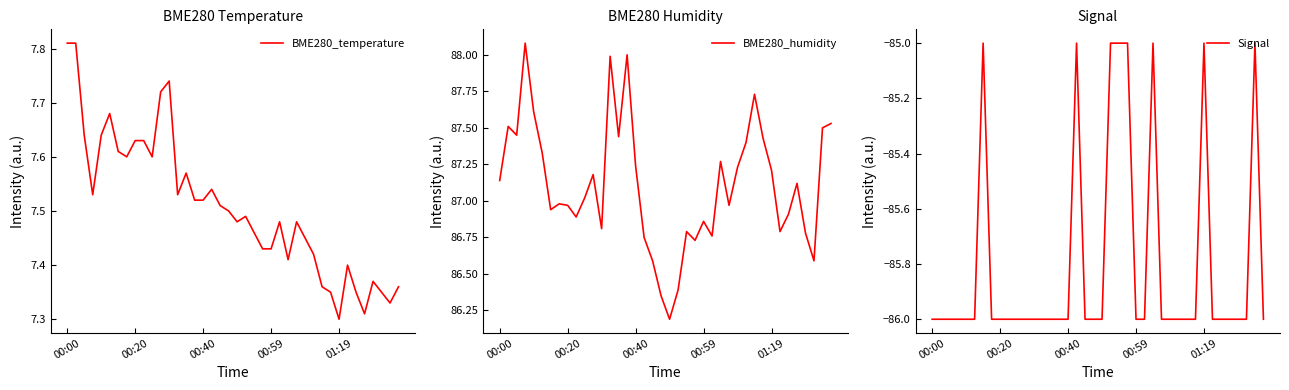

True or false: BME280_humidity has more than 1 interior local peaks.

True